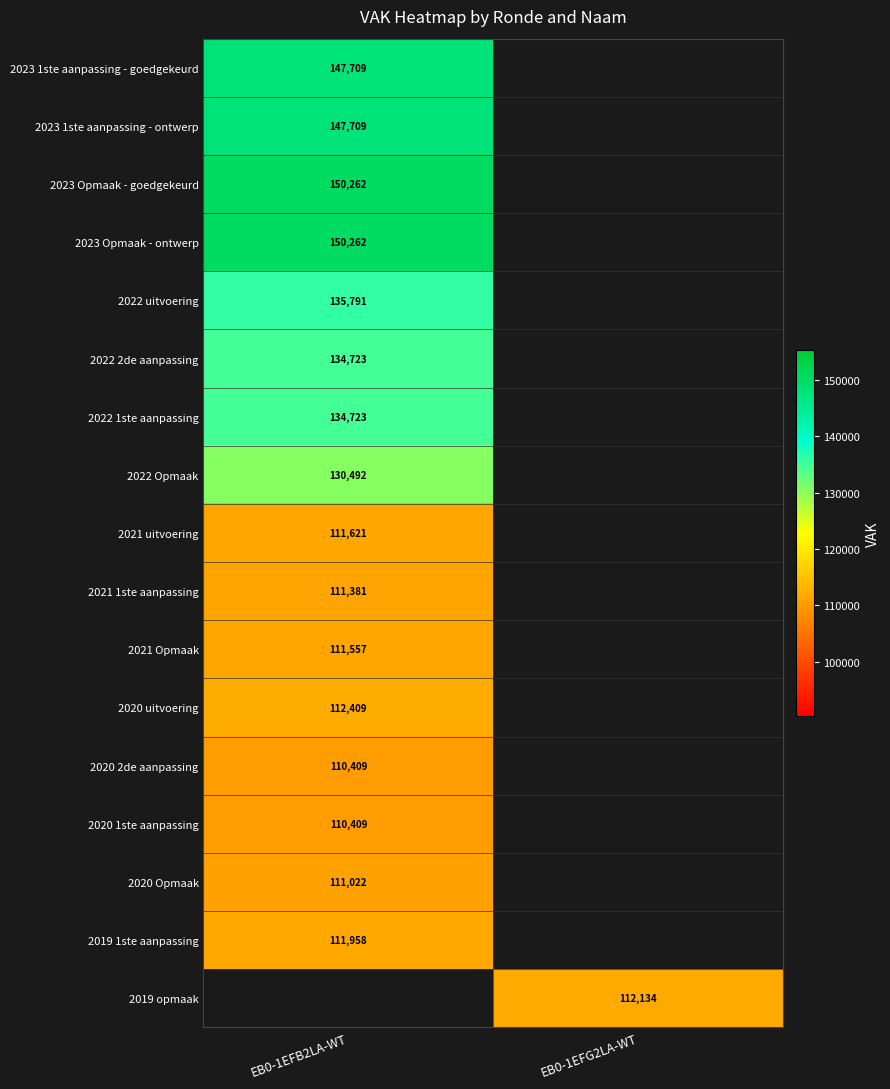

True or false: 2021 Opmaak has a value of 111557 at EB0-1EFB2LA-WT.

True